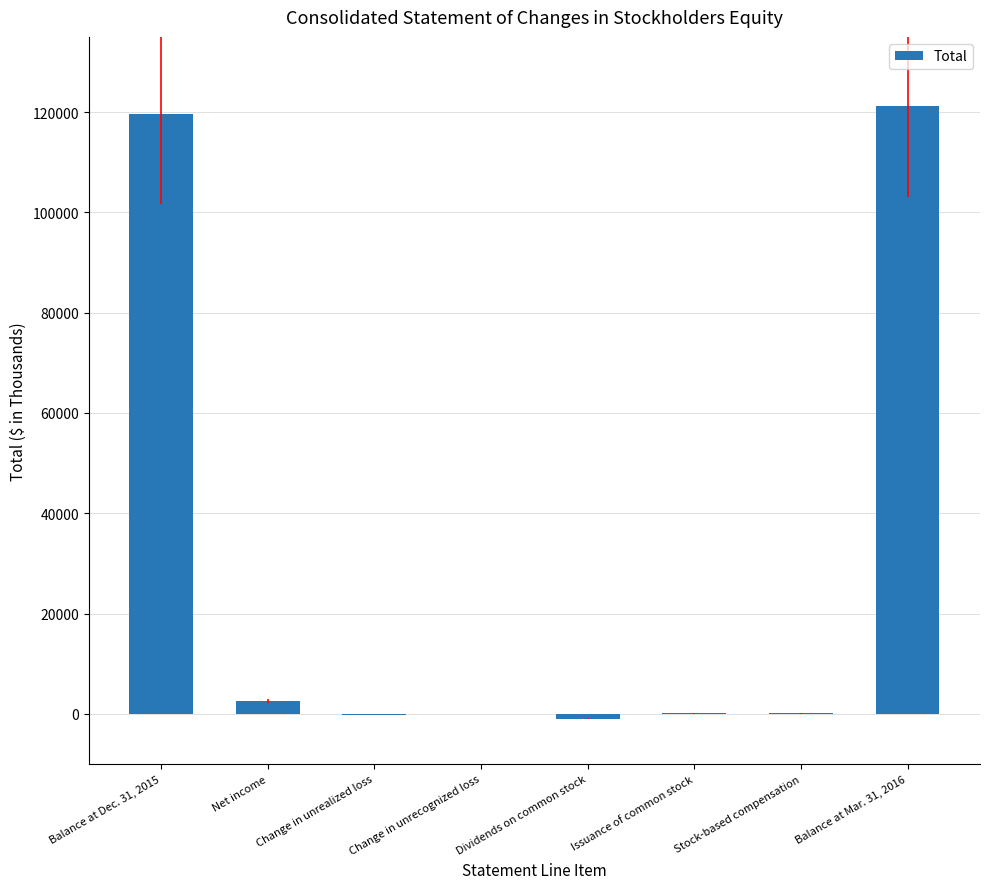

What is the sum of all values?

242312